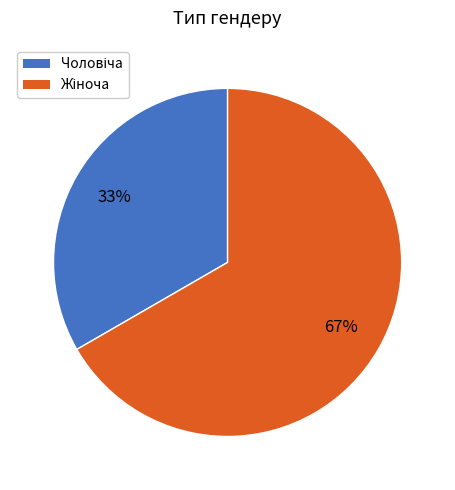

Count the number of slices in the pie.

2